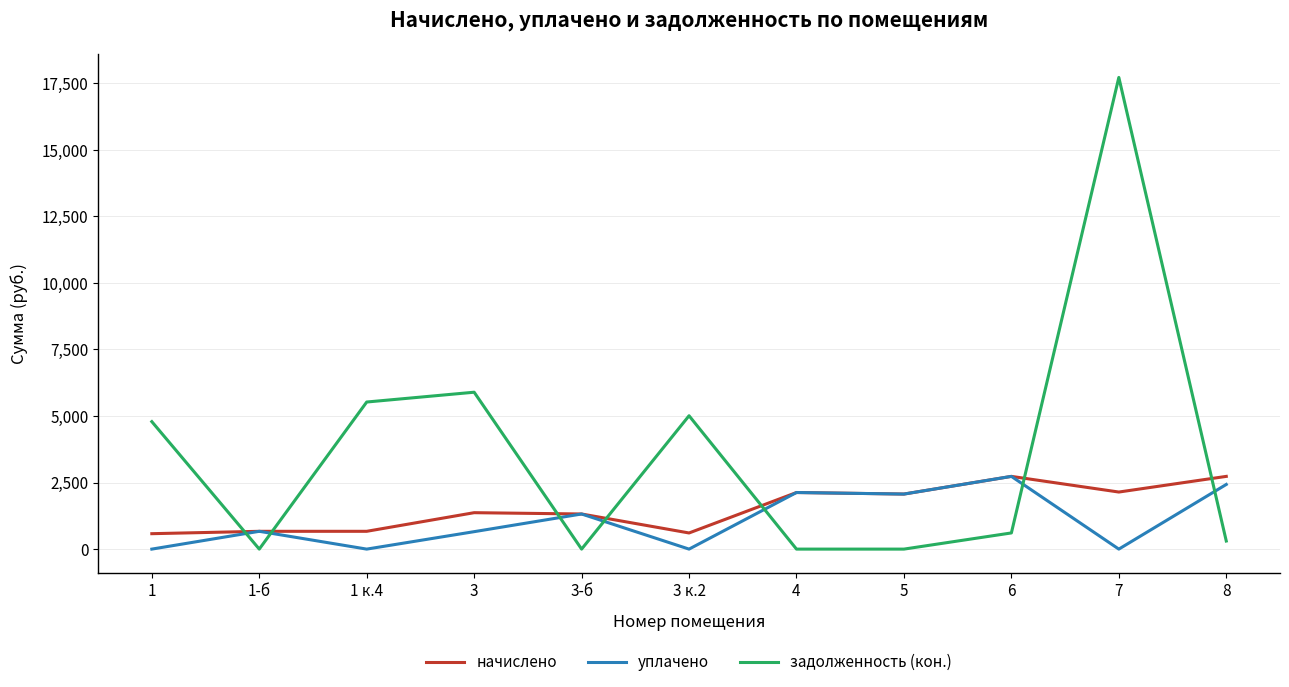

What position from the left is 7?

10